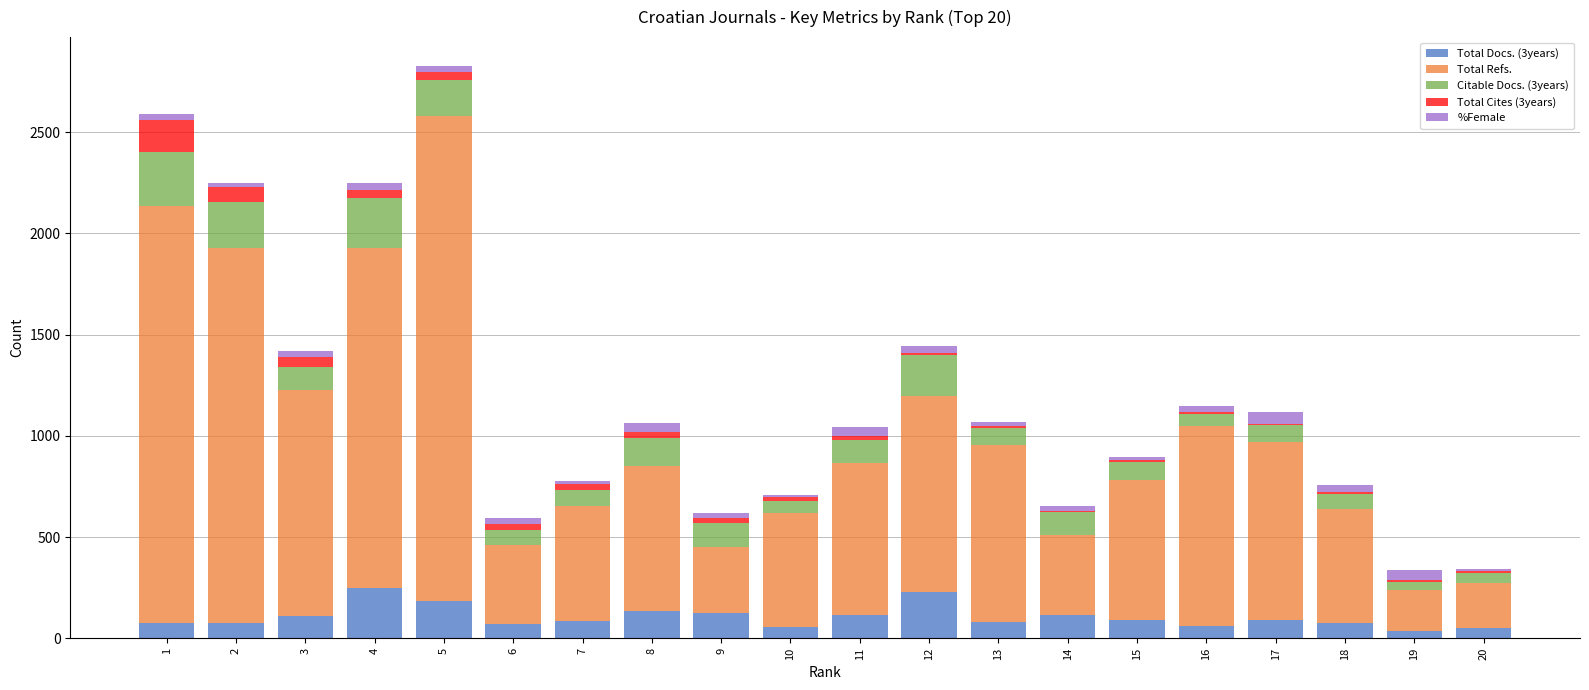

Which series has the largest total across all categories?

Total Refs.